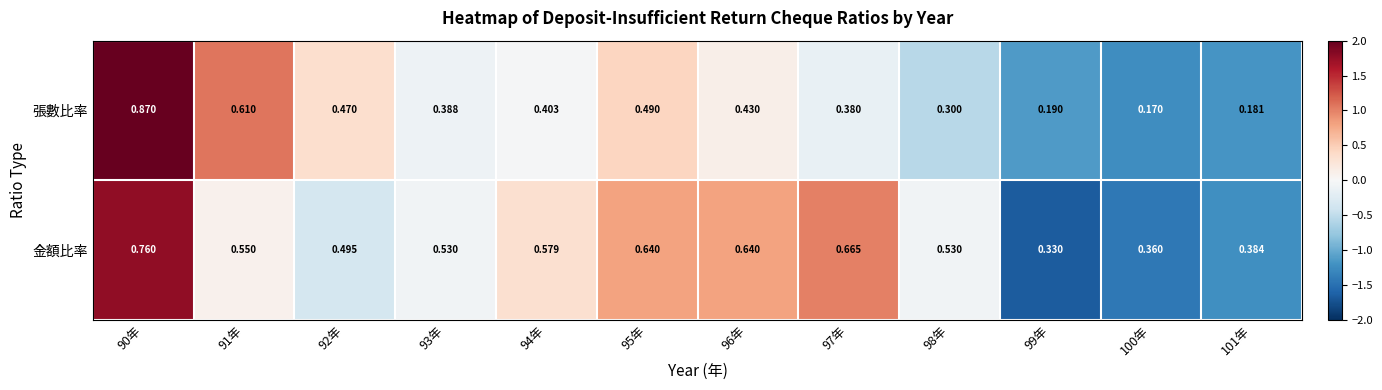

Rank the series by their average value, from lowest to highest.

張數比率, 金額比率